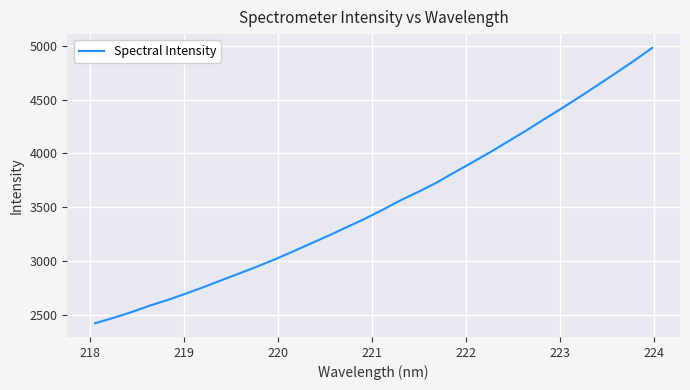

What is the difference between the maximum and minimum values?

2557.6